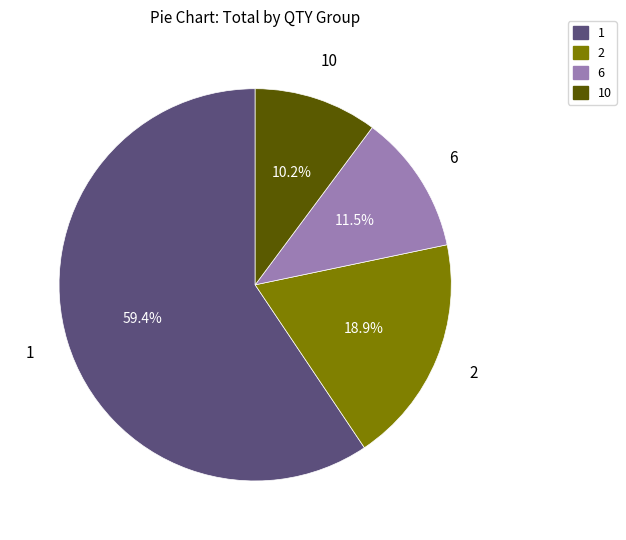

To the nearest percent, what portion does 1 represent?

59%